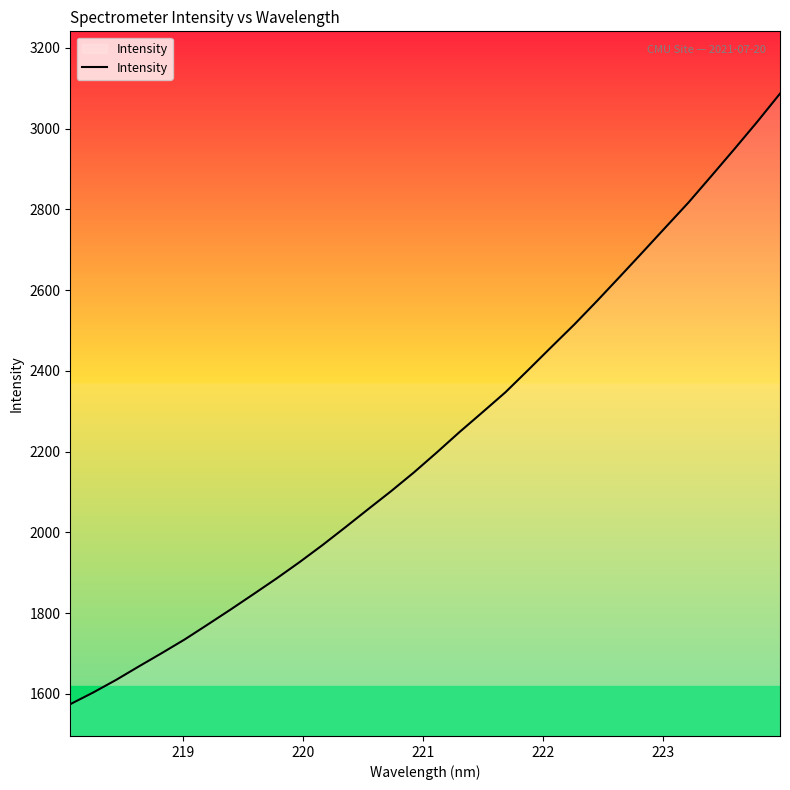

How many values exceed 2198?

16